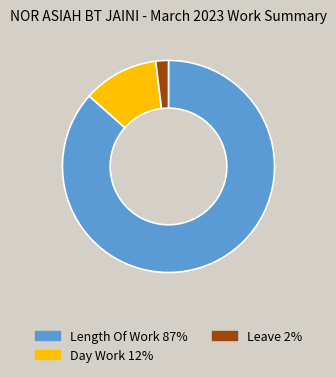

How many segments does this pie chart have?

3